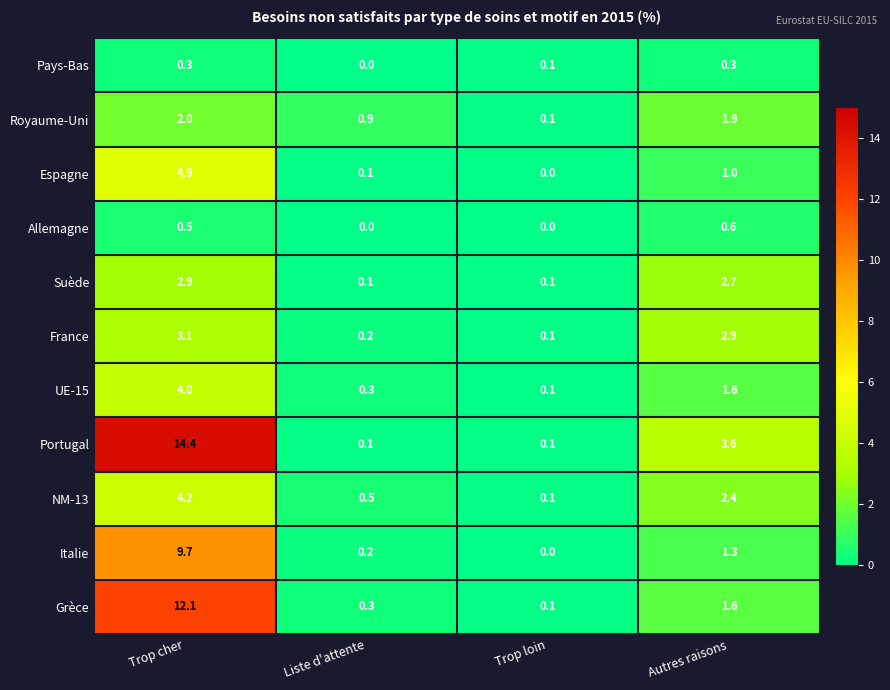

Rank the series by their maximum value, from highest to lowest.

Portugal, Grèce, Italie, Espagne, NM-13, UE-15, France, Suède, Royaume-Uni, Allemagne, Pays-Bas